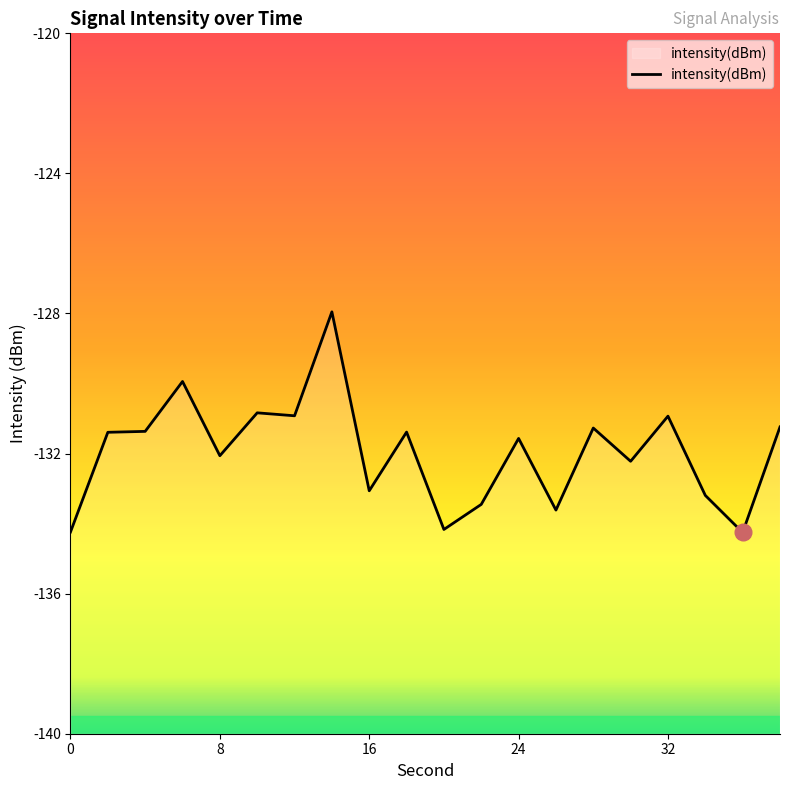

Where is the data nearest to the value -131?

32